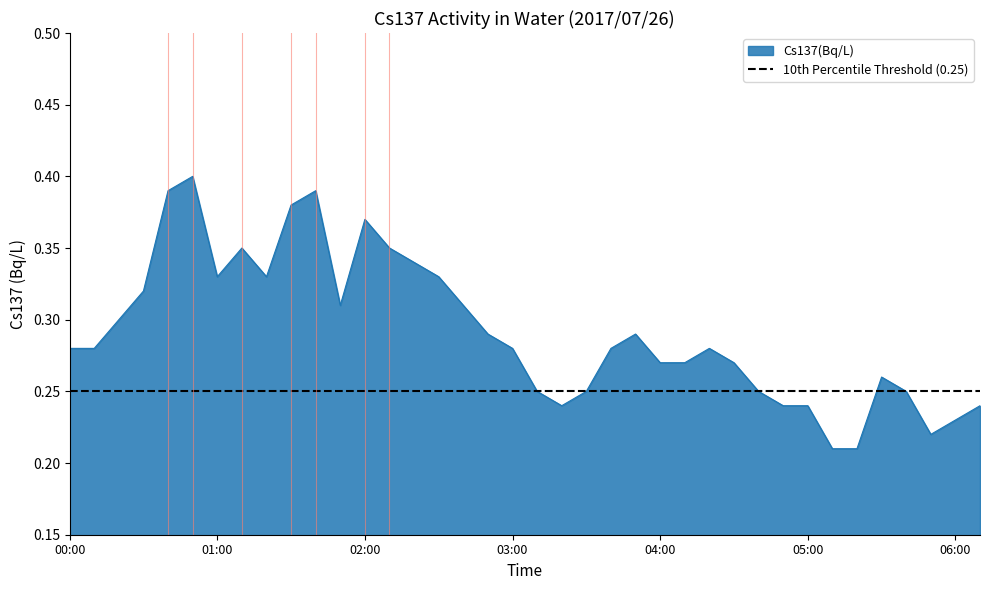

The chart shows a value of 0.2 at 05:40. True or false?

True